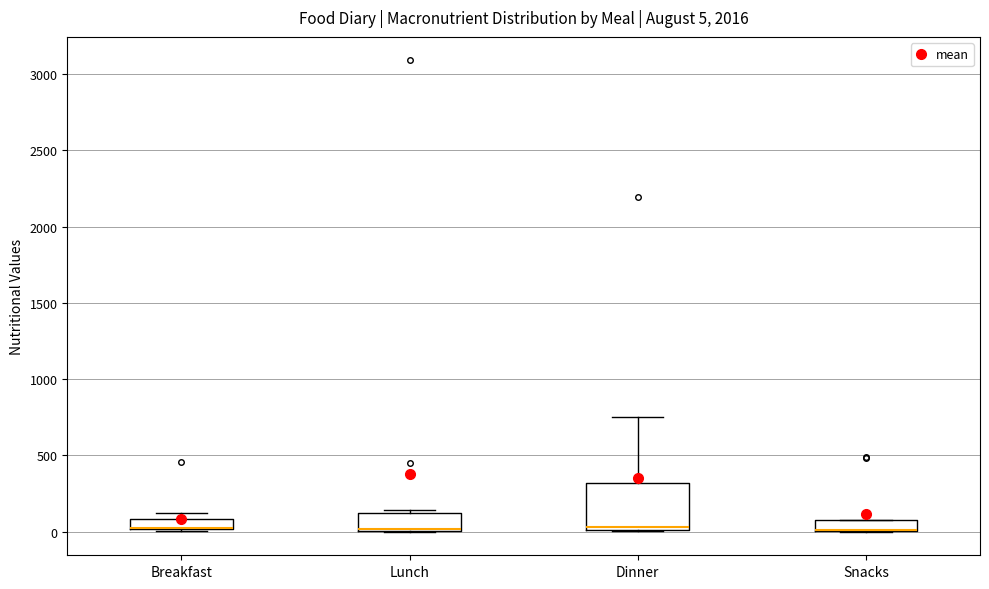

Comparing the boxes themselves (not the whiskers), which one is the tallest?

Dinner